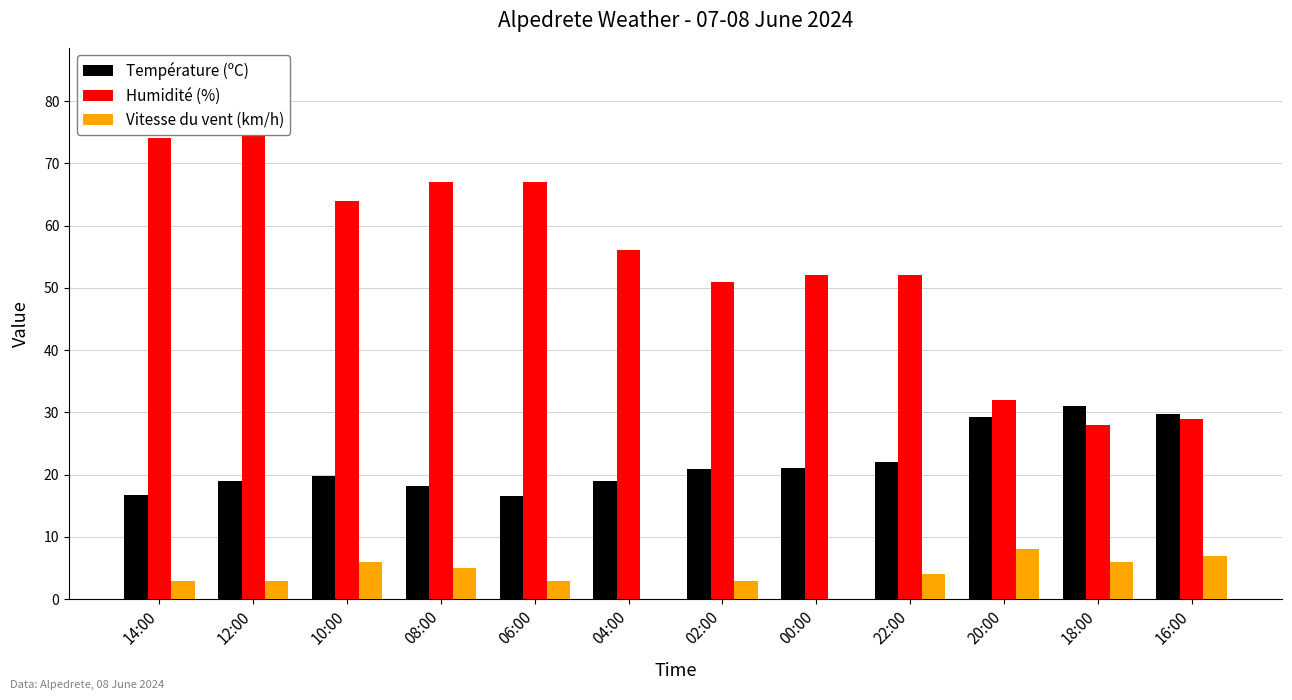

Rank the categories by Humidité (%) value from highest to lowest.

12:00, 14:00, 08:00, 06:00, 10:00, 04:00, 00:00, 22:00, 02:00, 20:00, 16:00, 18:00